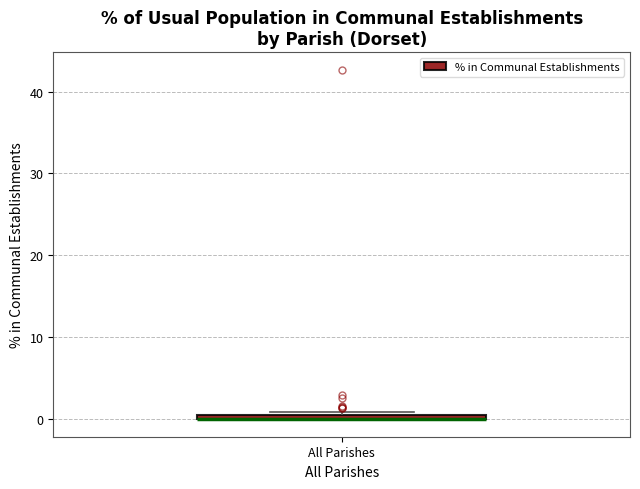

Where is the lower edge of the box for All Parishes on the y-axis? The values are not printed on the chart, so give them approximately, as read against the axis.

0